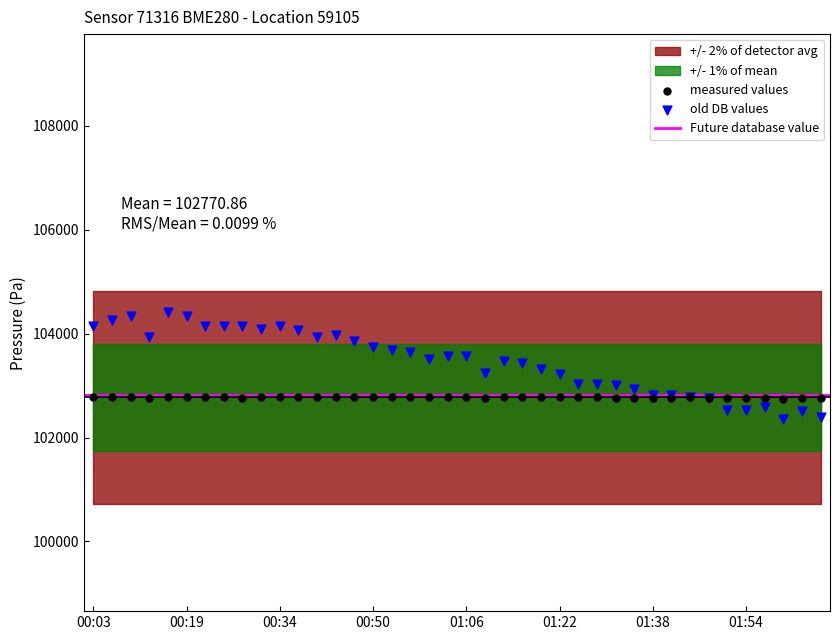

Which series reaches the minimum Y coordinate?

old DB values